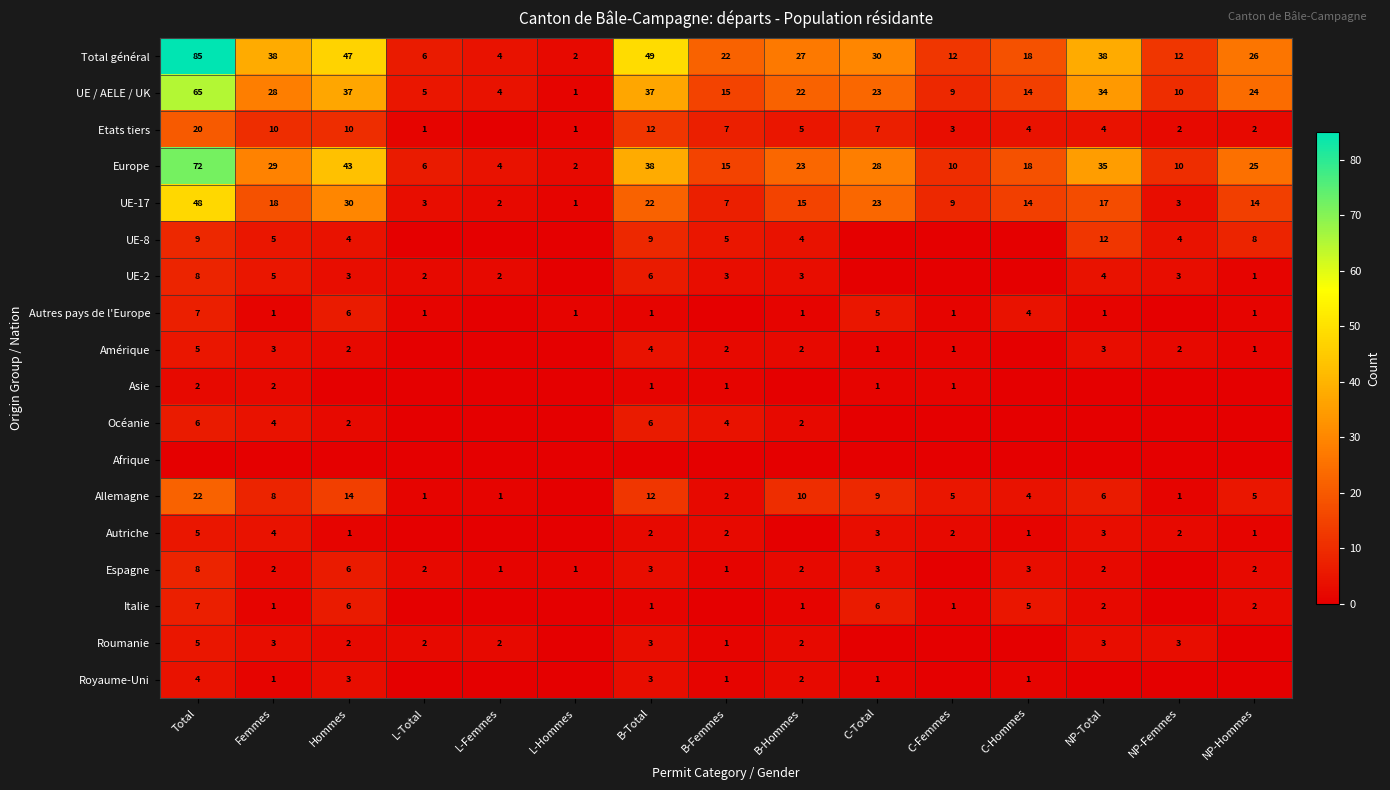

At which label does Europe first exceed 23?

Total